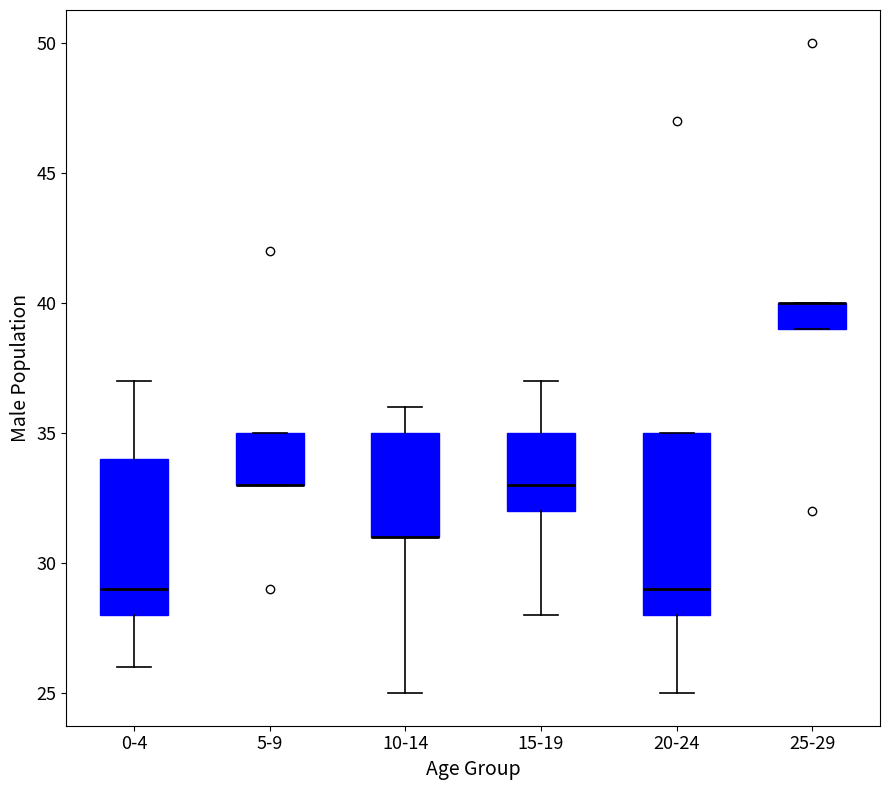

Reading left to right, read every box against the y-axis: the position of its median line, the range the box covers, and the ends of its whiskers. The values are not printed on the chart, so give them approximately, as read against the axis.

0-4: median 29, box 28 to 34, whiskers 26 to 37
5-9: median 33 (drawn on the box's lower edge), box 33 to 35, whiskers 33 to 35
10-14: median 31 (drawn on the box's lower edge), box 31 to 35, whiskers 25 to 36
15-19: median 33, box 32 to 35, whiskers 28 to 37
20-24: median 29, box 28 to 35, whiskers 25 to 35
25-29: median 40 (drawn on the box's upper edge), box 39 to 40, whiskers 39 to 40